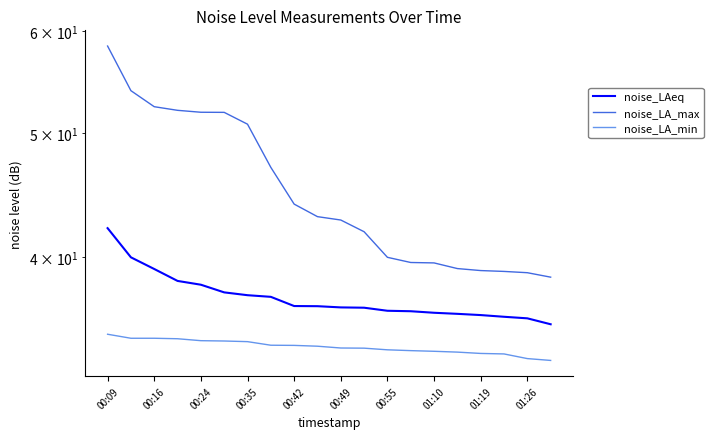

Between 00:35 and 01:10, which series saw the biggest shift?

noise_LA_max